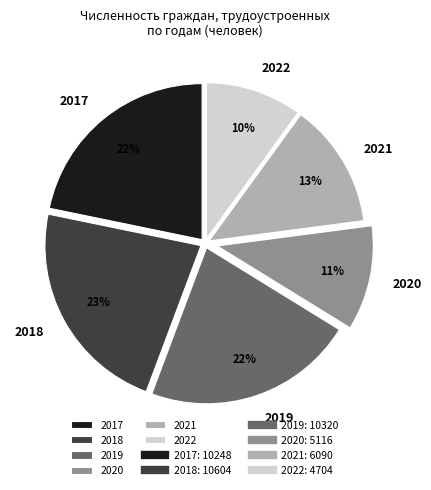

What percentage is the 2022 slice, to the nearest percent?

10%